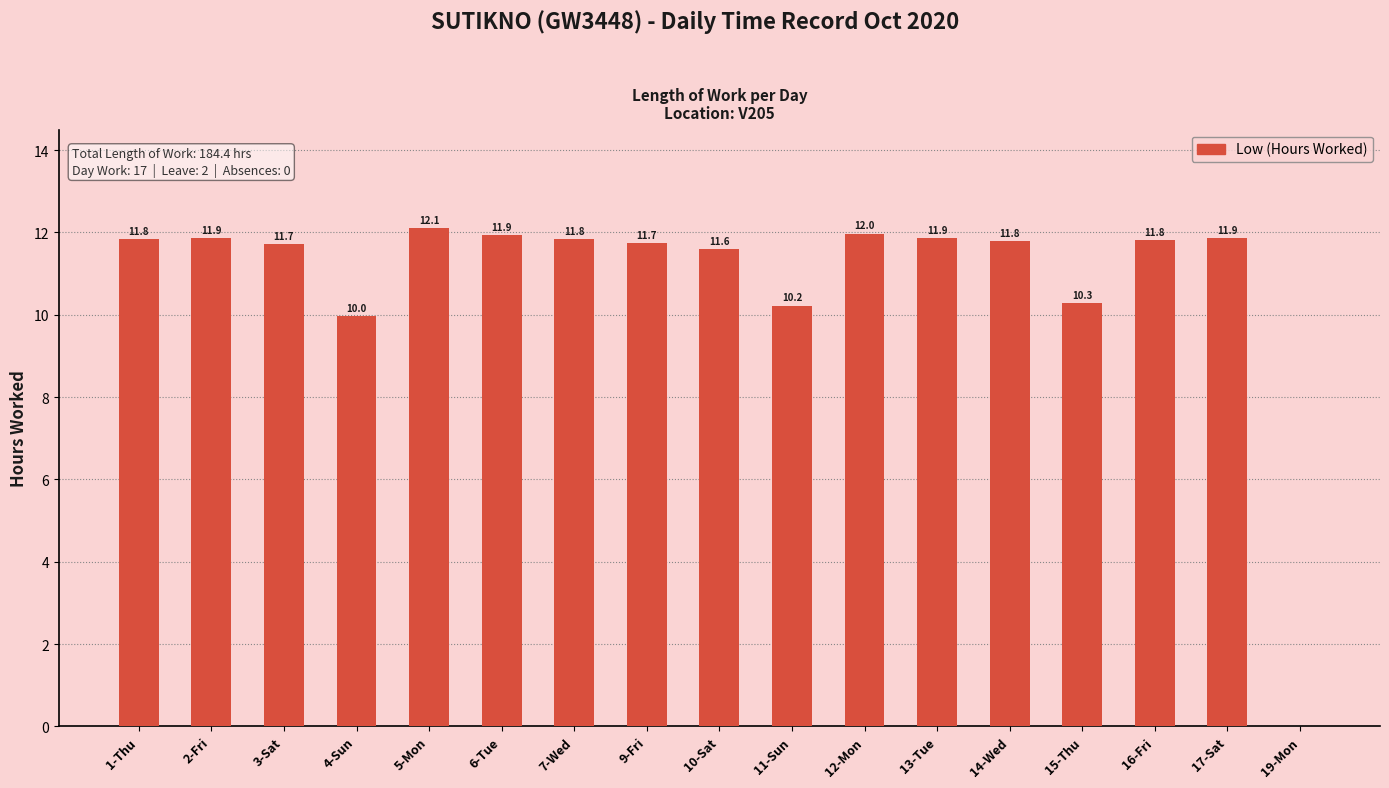

Between 14-Wed and 6-Tue, which is larger?

6-Tue